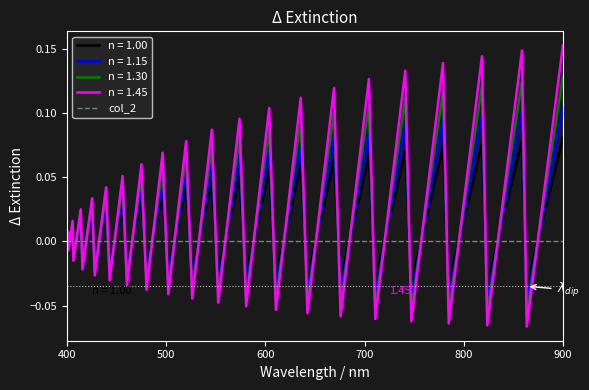

List the series in order of their peak value, highest first.

n = 1.45, n = 1.30, n = 1.15, n = 1.00, col_2